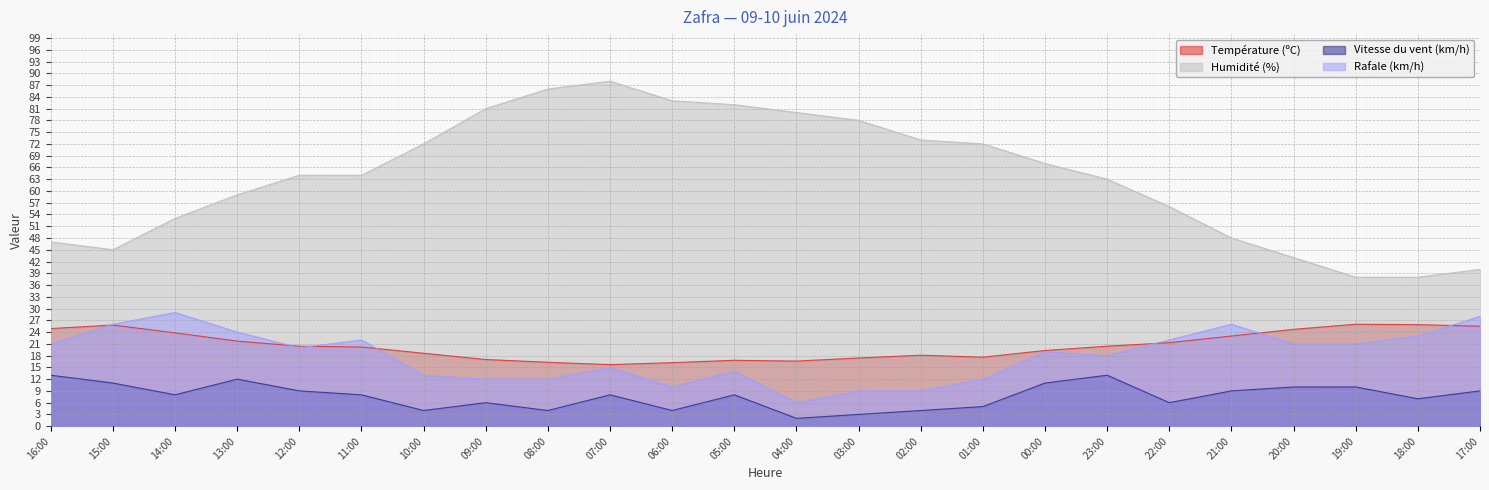

True or false: Température (ºC) and Humidité (%) intersect in this chart.

False